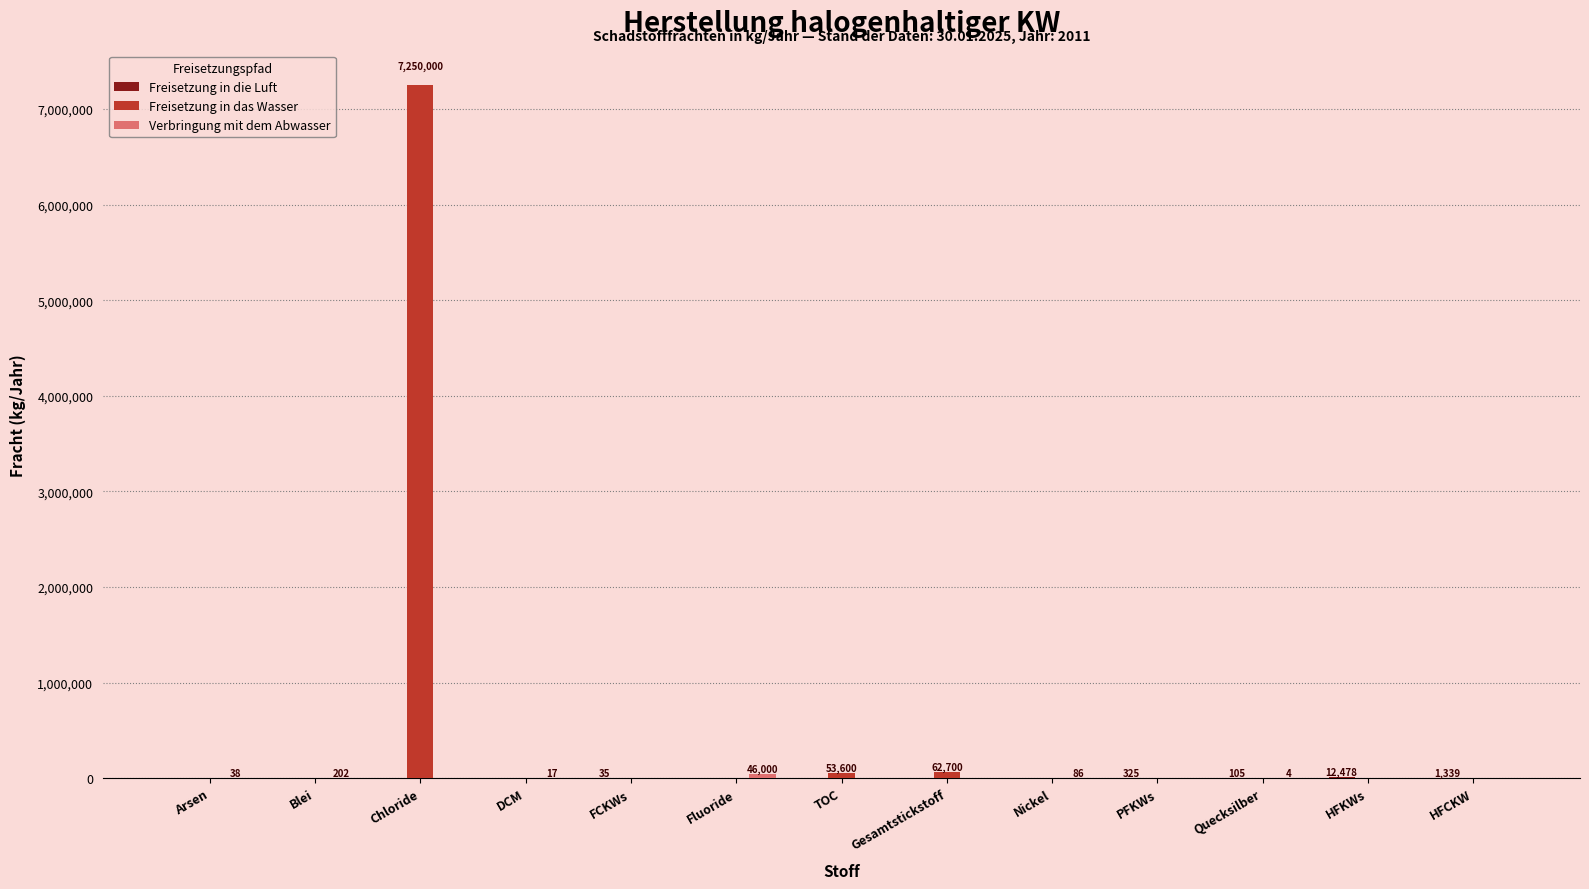

Which series has the largest total across all categories?

Freisetzung in das Wasser